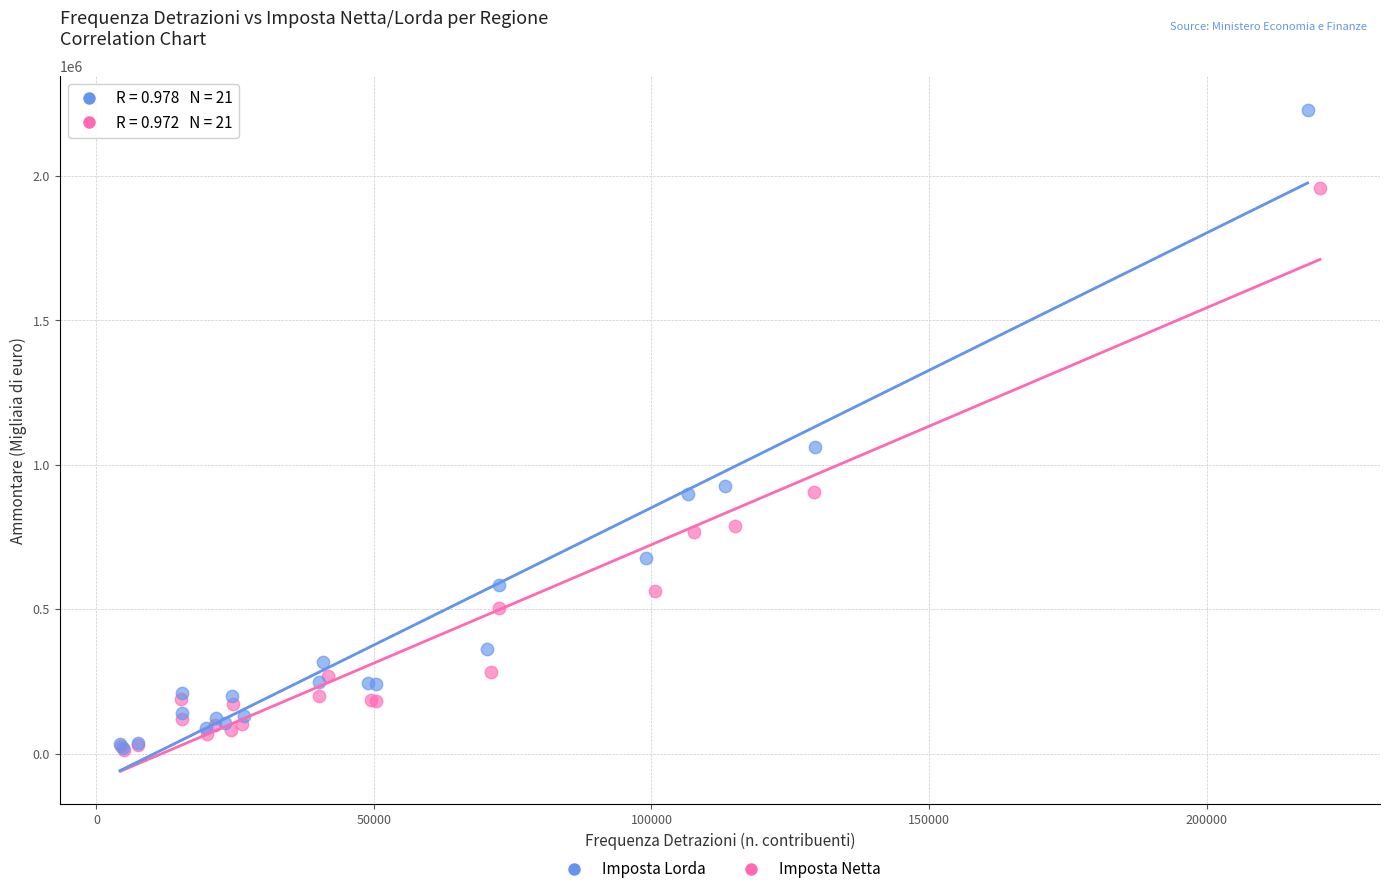

Which series reaches the maximum Y coordinate?

Imposta Lorda